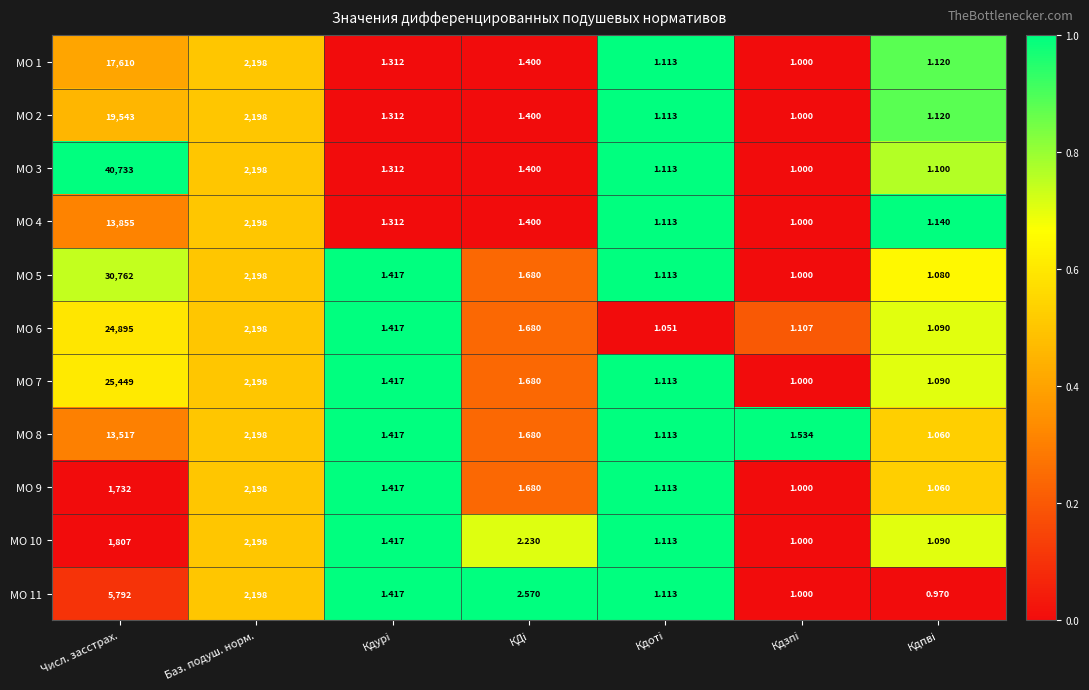

Which category has the highest value across all series?

Числ. засстрах.